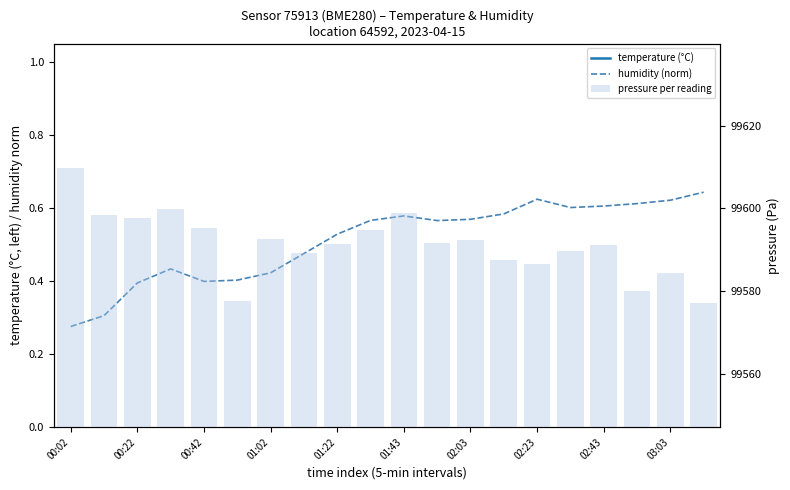

List the series in order of their peak value, lowest first.

humidity (norm 60-100%), temperature (°C), pressure per reading